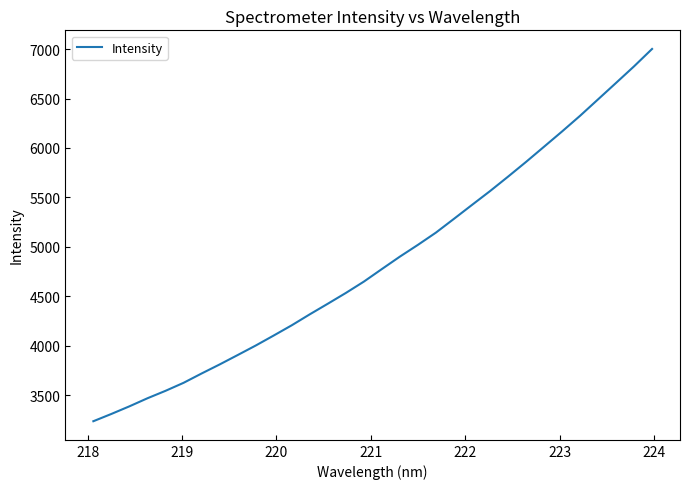

What is the maximum value shown in the chart?

7001.3